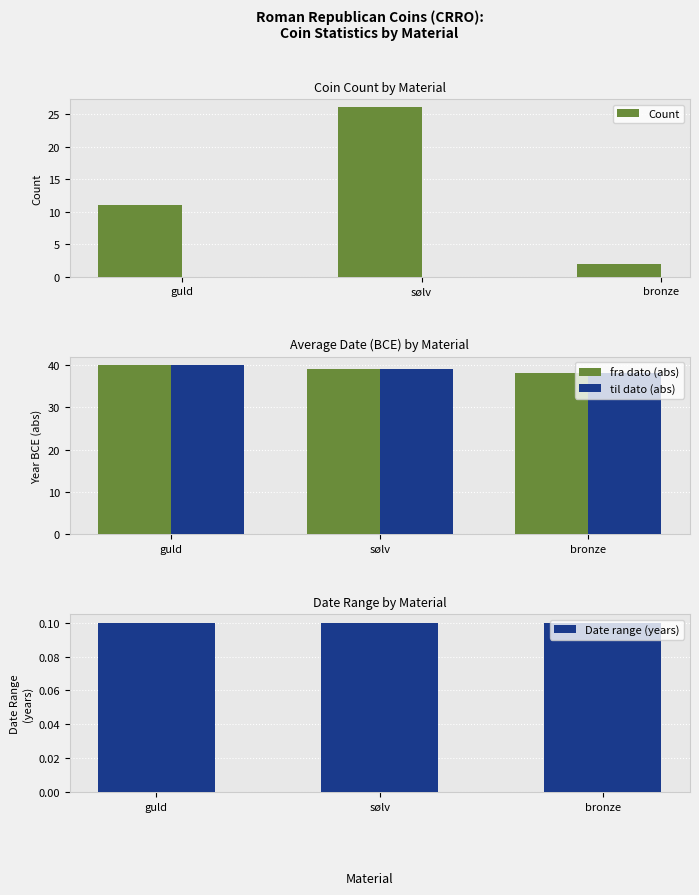

What is the sum of the Date range (years) values at bronze and guld?

0.2